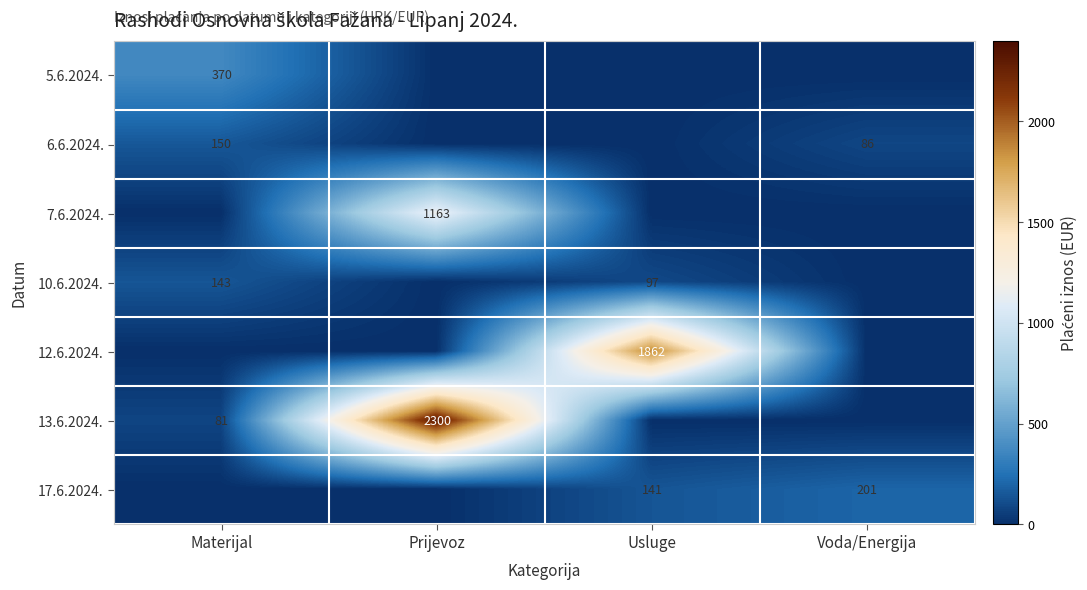

What is the total value across all series at Voda/Energija?

286.5